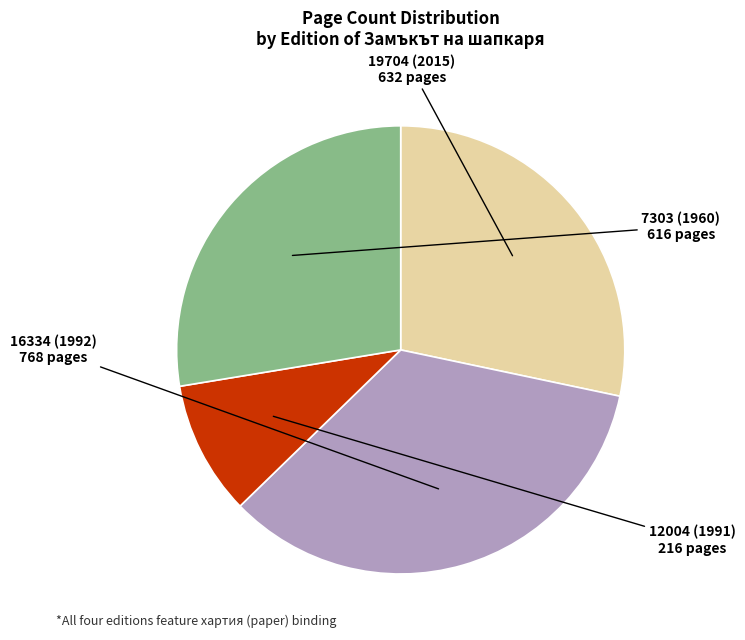

Does any single category account for the majority?

No